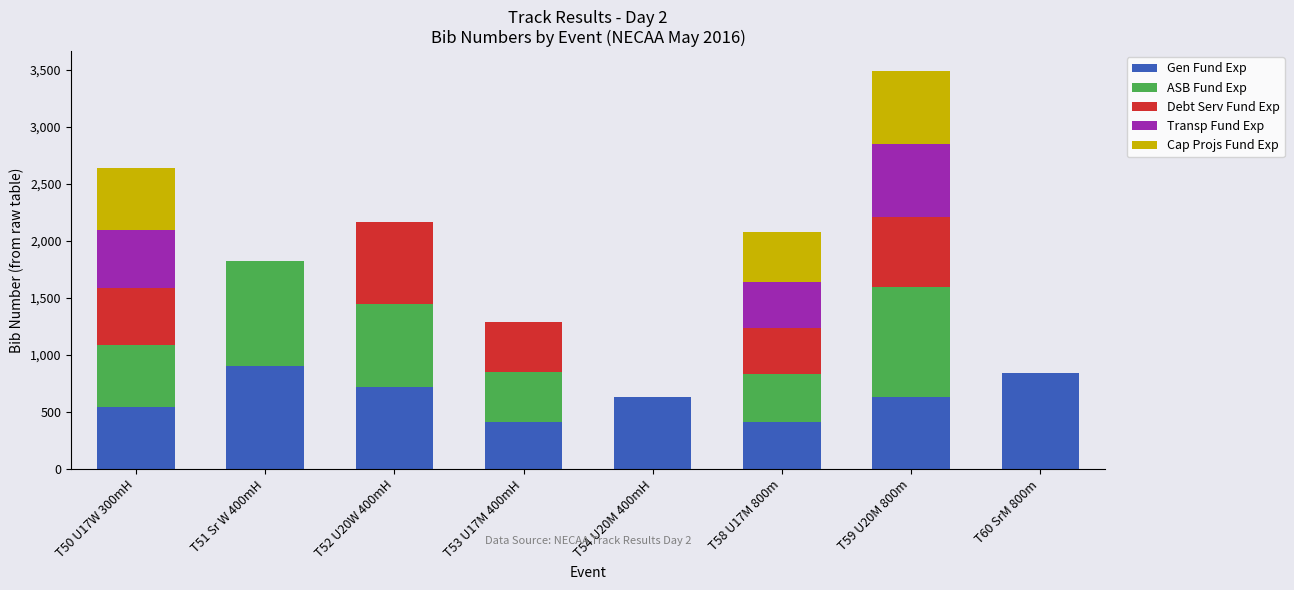

Does the chart contain stacked bars?

Yes